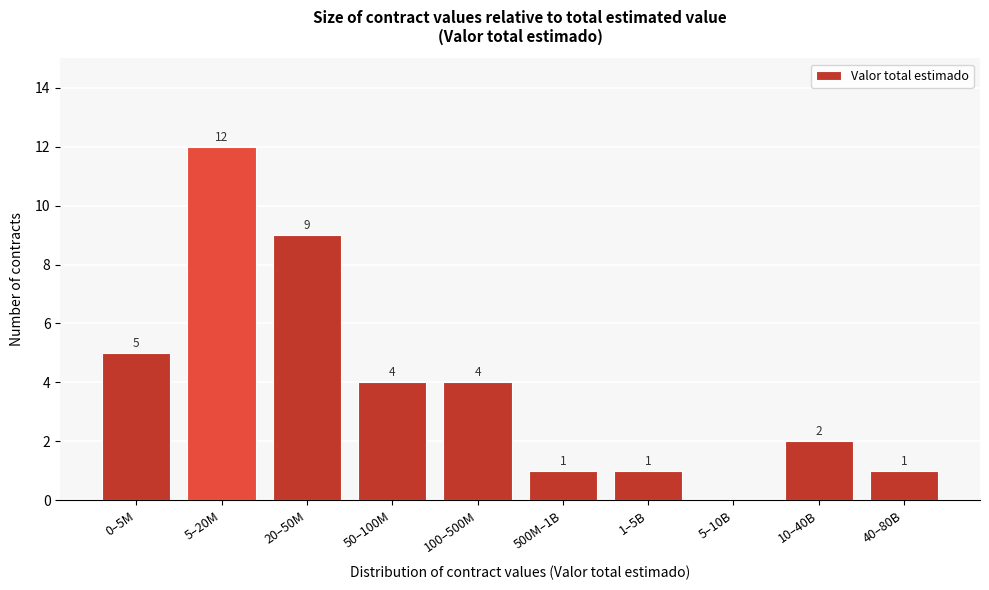

Reading left to right, transcribe all the data shown in this chart.

0–5M=5	5–20M=12	20–50M=9	50–100M=4	100–500M=4	500M–1B=1	1–5B=1	5–10B=0	10–40B=2	40–80B=1